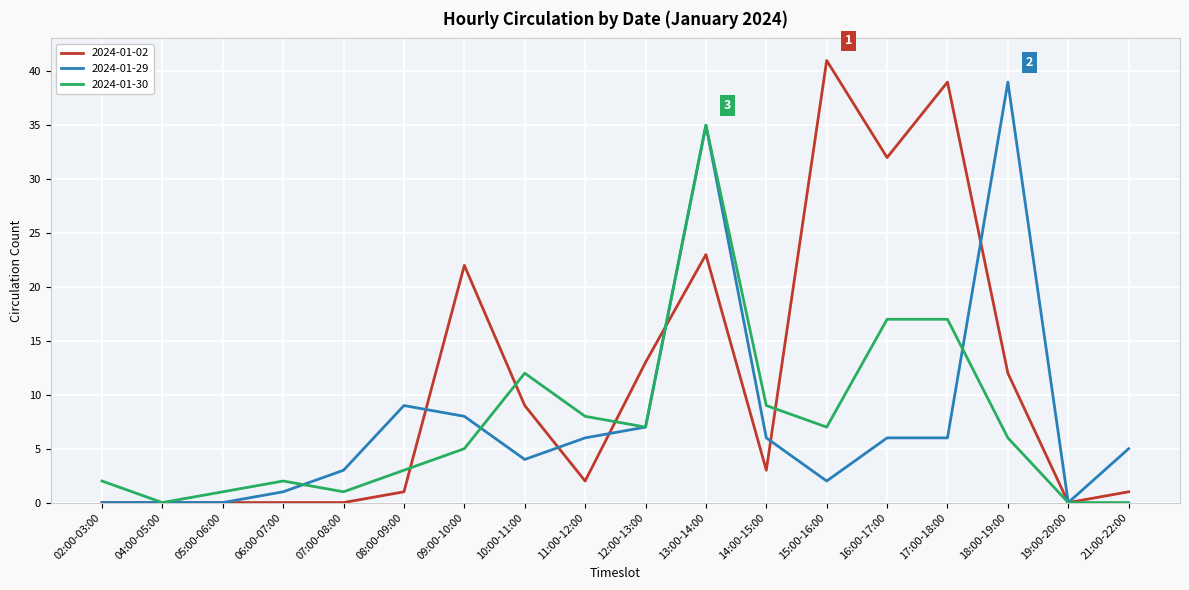

At which category is the sum across all series the highest?

13:00-14:00